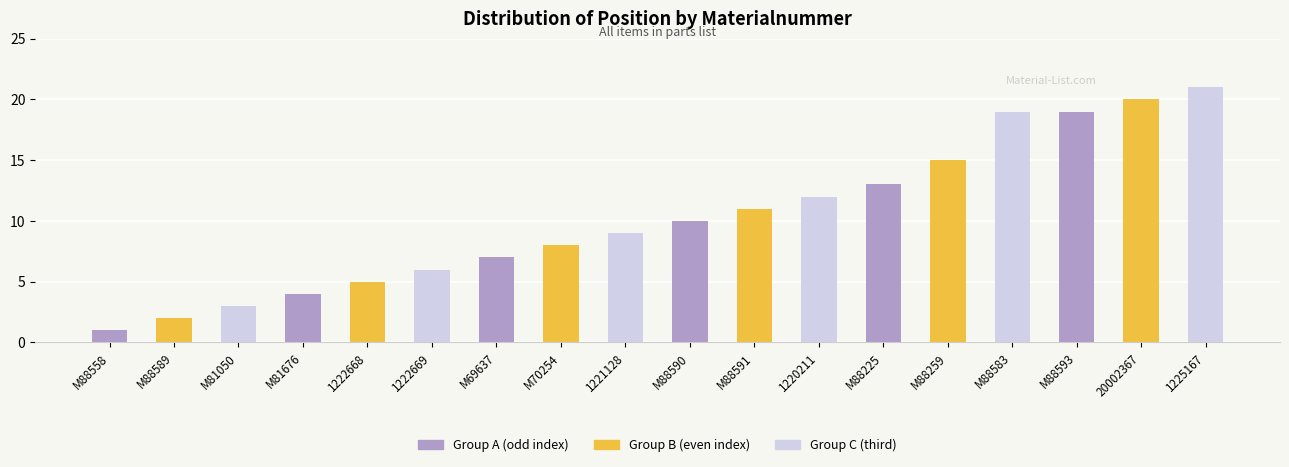

What is the sum of all values?

185